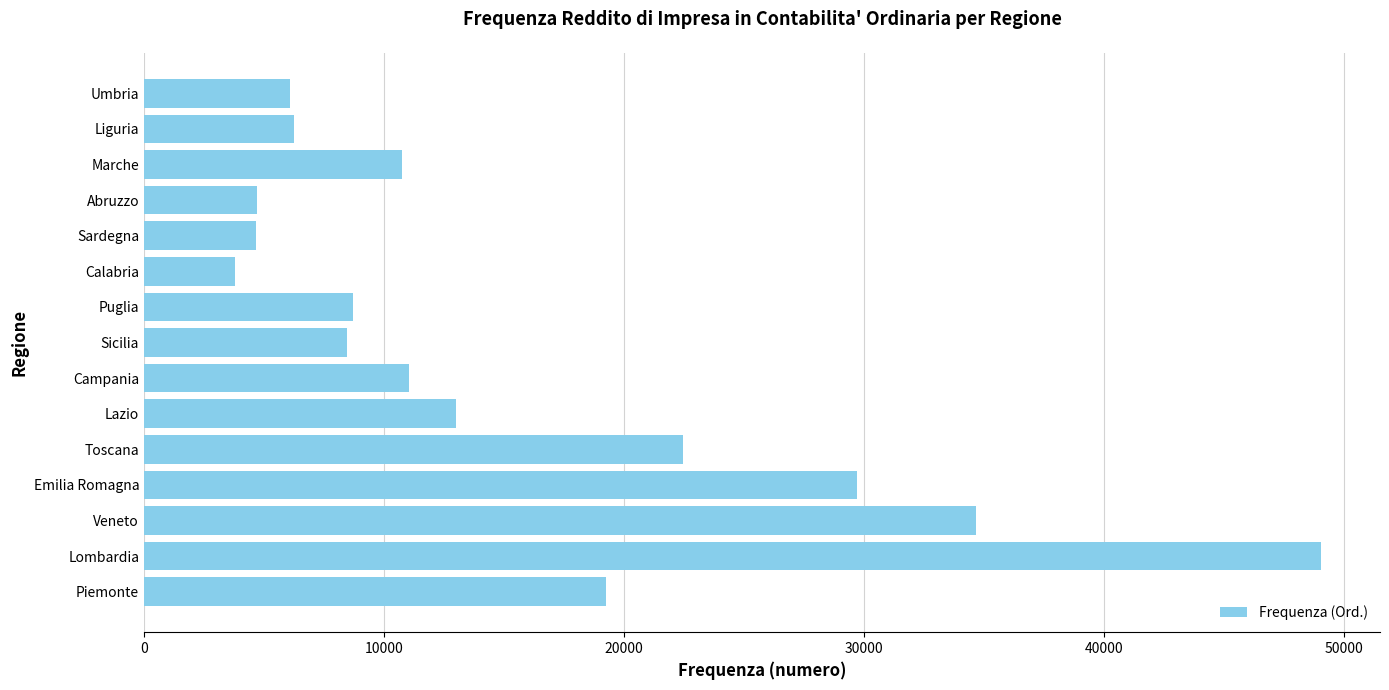

What value does the data have at Piemonte?

19251